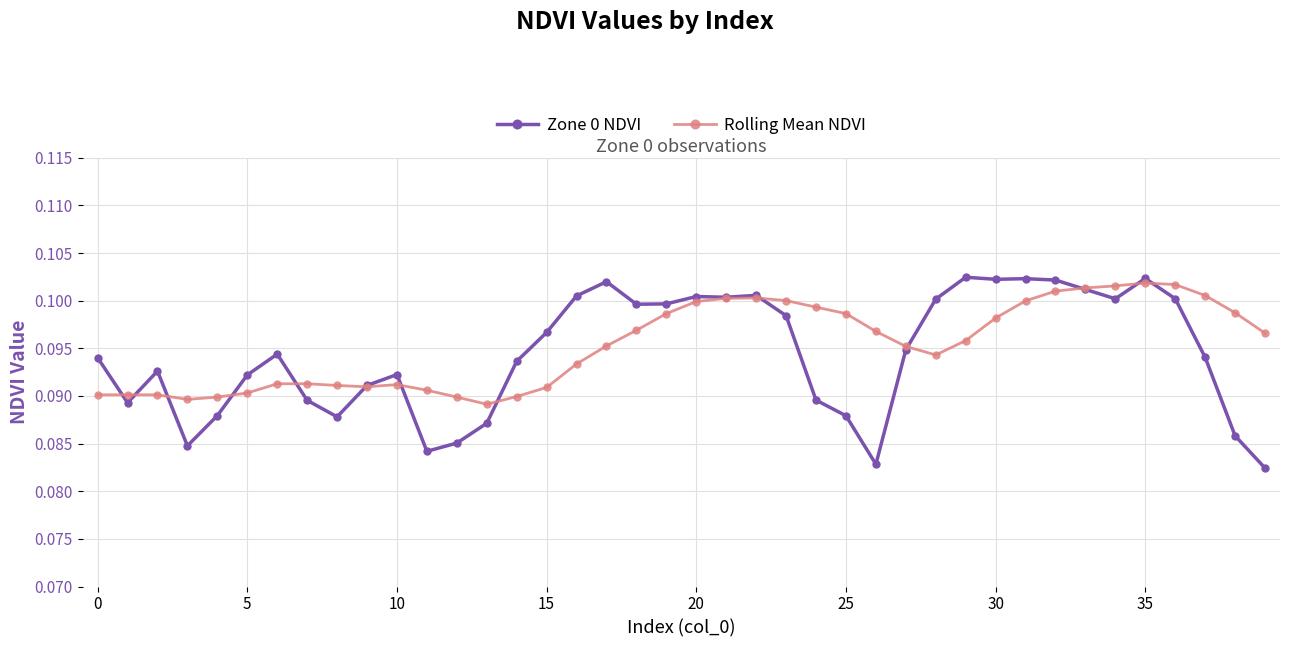

What are all the series names shown in the legend?

Zone 0 NDVI, Rolling Mean NDVI